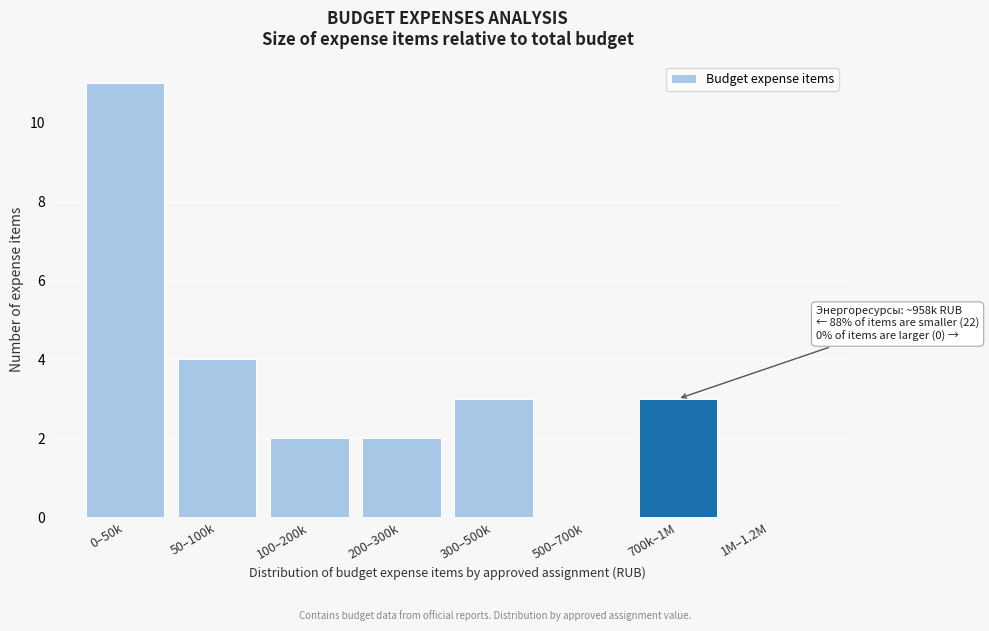

Reading left to right, what are all the values shown in this chart?

0–50k=11	50–100k=4	100–200k=2	200–300k=2	300–500k=3	500–700k=0	700k–1M=3	1M–1.2M=0